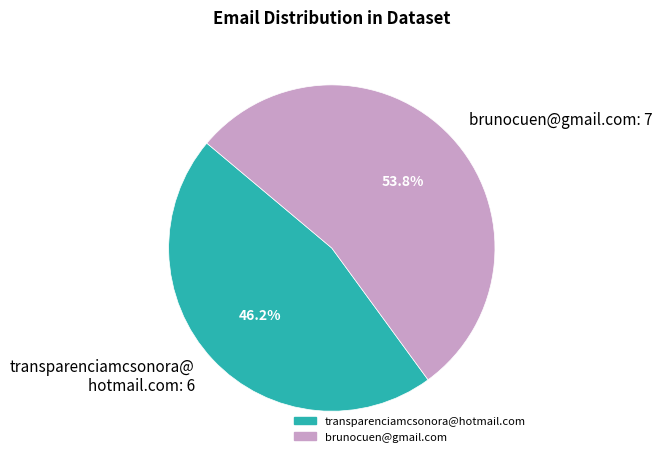

How many slices are in this pie chart?

2